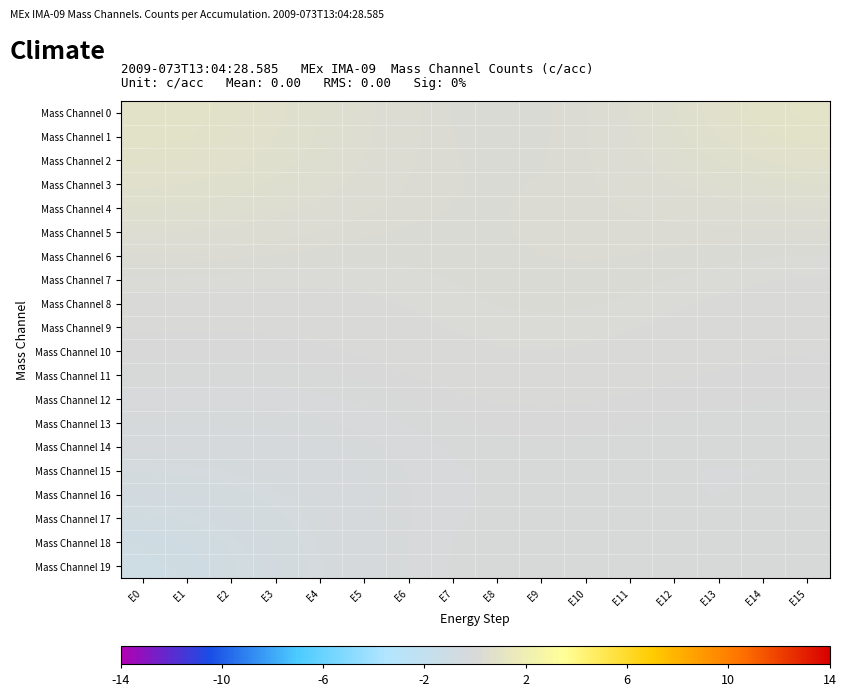

Reading left to right, what are all the values shown in this chart?

Mass Channel 0: E0=0.9	E1=0.9	E2=0.8	E3=0.7	E4=0.6	E5=0.4	E6=0.3	E7=0.2	E8=0.2	E9=0.2	E10=0.3	E11=0.4	E12=0.5	E13=0.7	E14=0.9	E15=1.0
Mass Channel 1: E0=0.9	E1=0.8	E2=0.8	E3=0.7	E4=0.5	E5=0.4	E6=0.3	E7=0.2	E8=0.2	E9=0.2	E10=0.3	E11=0.4	E12=0.5	E13=0.7	E14=0.8	E15=0.9
Mass Channel 2: E0=0.8	E1=0.8	E2=0.7	E3=0.6	E4=0.5	E5=0.4	E6=0.3	E7=0.2	E8=0.2	E9=0.2	E10=0.3	E11=0.3	E12=0.4	E13=0.6	E14=0.7	E15=0.7
Mass Channel 3: E0=0.7	E1=0.7	E2=0.6	E3=0.5	E4=0.4	E5=0.3	E6=0.3	E7=0.2	E8=0.2	E9=0.2	E10=0.3	E11=0.3	E12=0.4	E13=0.4	E14=0.5	E15=0.5
Mass Channel 4: E0=0.5	E1=0.5	E2=0.5	E3=0.4	E4=0.4	E5=0.3	E6=0.2	E7=0.2	E8=0.2	E9=0.2	E10=0.3	E11=0.3	E12=0.3	E13=0.3	E14=0.4	E15=0.4
Mass Channel 5: E0=0.4	E1=0.4	E2=0.4	E3=0.3	E4=0.3	E5=0.2	E6=0.2	E7=0.2	E8=0.2	E9=0.2	E10=0.2	E11=0.2	E12=0.3	E13=0.3	E14=0.3	E15=0.3
Mass Channel 6: E0=0.3	E1=0.3	E2=0.2	E3=0.2	E4=0.2	E5=0.2	E6=0.2	E7=0.2	E8=0.2	E9=0.2	E10=0.2	E11=0.2	E12=0.2	E13=0.2	E14=0.2	E15=0.2
Mass Channel 7: E0=0.2	E1=0.1	E2=0.1	E3=0.1	E4=0.1	E5=0.1	E6=0.1	E7=0.2	E8=0.2	E9=0.2	E10=0.2	E11=0.2	E12=0.2	E13=0.1	E14=0.1	E15=0.1
Mass Channel 8: E0=0.1	E1=0.1	E2=0.1	E3=0.1	E4=0.1	E5=0.1	E6=0.1	E7=0.1	E8=0.2	E9=0.2	E10=0.2	E11=0.2	E12=0.1	E13=0.1	E14=0.1	E15=0.1
Mass Channel 9: E0=0.0	E1=0.0	E2=0.0	E3=0.0	E4=0.0	E5=0.1	E6=0.1	E7=0.1	E8=0.1	E9=0.1	E10=0.1	E11=0.1	E12=0.1	E13=0.1	E14=0.0	E15=0.0
Mass Channel 10: E0=-0.0	E1=-0.0	E2=-0.0	E3=-0.0	E4=-0.0	E5=0.0	E6=0.0	E7=0.1	E8=0.1	E9=0.1	E10=0.1	E11=0.1	E12=0.1	E13=0.0	E14=0.0	E15=0.0
Mass Channel 11: E0=-0.1	E1=-0.1	E2=-0.1	E3=-0.1	E4=-0.1	E5=-0.0	E6=-0.0	E7=0.0	E8=0.1	E9=0.1	E10=0.1	E11=0.0	E12=0.0	E13=-0.0	E14=-0.0	E15=-0.0
Mass Channel 12: E0=-0.1	E1=-0.1	E2=-0.1	E3=-0.1	E4=-0.1	E5=-0.1	E6=-0.1	E7=-0.0	E8=0.0	E9=0.0	E10=0.0	E11=-0.0	E12=-0.0	E13=-0.0	E14=-0.1	E15=-0.1
Mass Channel 13: E0=-0.2	E1=-0.2	E2=-0.2	E3=-0.2	E4=-0.2	E5=-0.1	E6=-0.1	E7=-0.1	E8=-0.0	E9=-0.0	E10=-0.0	E11=-0.1	E12=-0.1	E13=-0.1	E14=-0.1	E15=-0.1
Mass Channel 14: E0=-0.3	E1=-0.3	E2=-0.3	E3=-0.3	E4=-0.2	E5=-0.2	E6=-0.1	E7=-0.1	E8=-0.1	E9=-0.1	E10=-0.1	E11=-0.1	E12=-0.1	E13=-0.1	E14=-0.1	E15=-0.1
Mass Channel 15: E0=-0.4	E1=-0.4	E2=-0.4	E3=-0.3	E4=-0.3	E5=-0.2	E6=-0.2	E7=-0.1	E8=-0.1	E9=-0.1	E10=-0.1	E11=-0.1	E12=-0.1	E13=-0.1	E14=-0.1	E15=-0.1
Mass Channel 16: E0=-0.6	E1=-0.5	E2=-0.5	E3=-0.4	E4=-0.3	E5=-0.2	E6=-0.2	E7=-0.1	E8=-0.1	E9=-0.1	E10=-0.1	E11=-0.1	E12=-0.1	E13=-0.1	E14=-0.1	E15=-0.1
Mass Channel 17: E0=-0.8	E1=-0.7	E2=-0.6	E3=-0.5	E4=-0.3	E5=-0.2	E6=-0.2	E7=-0.1	E8=-0.1	E9=-0.1	E10=-0.1	E11=-0.1	E12=-0.1	E13=-0.1	E14=-0.1	E15=-0.1
Mass Channel 18: E0=-0.9	E1=-0.8	E2=-0.7	E3=-0.5	E4=-0.4	E5=-0.2	E6=-0.2	E7=-0.1	E8=-0.1	E9=-0.1	E10=-0.1	E11=-0.1	E12=-0.1	E13=-0.1	E14=-0.1	E15=-0.1
Mass Channel 19: E0=-1.0	E1=-0.9	E2=-0.7	E3=-0.6	E4=-0.4	E5=-0.3	E6=-0.2	E7=-0.1	E8=-0.1	E9=-0.1	E10=-0.1	E11=-0.1	E12=-0.1	E13=-0.1	E14=-0.1	E15=-0.1